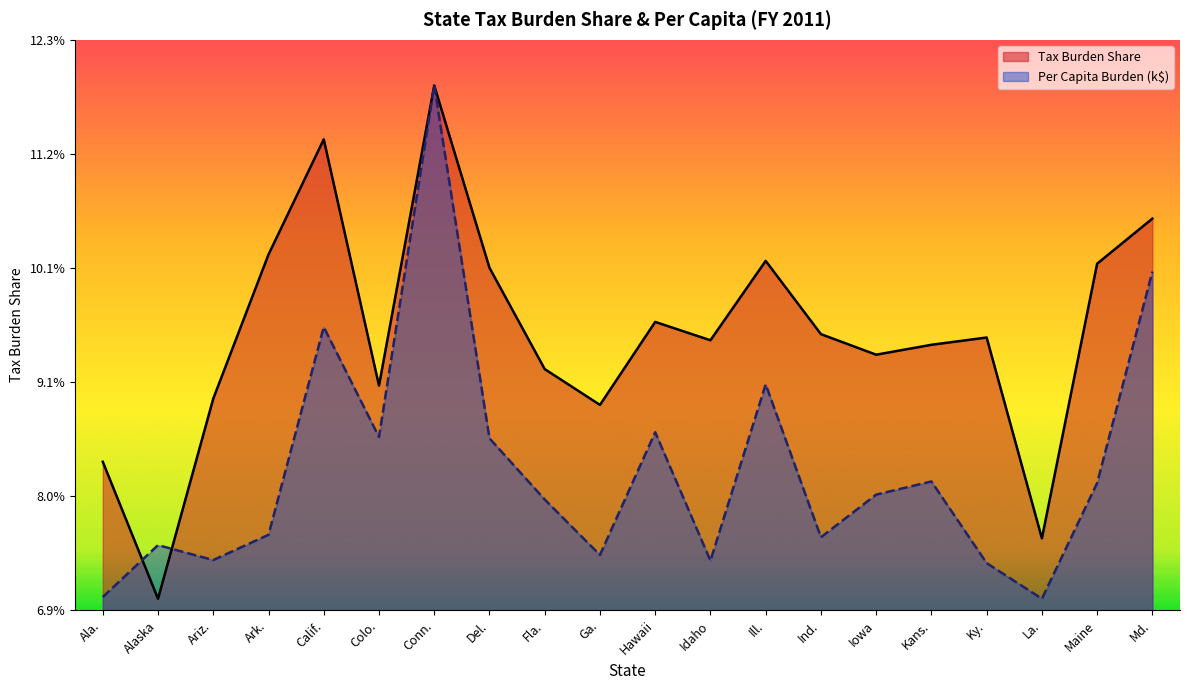

Between Ariz. and Ind., which series saw the biggest shift?

Tax Burden Share